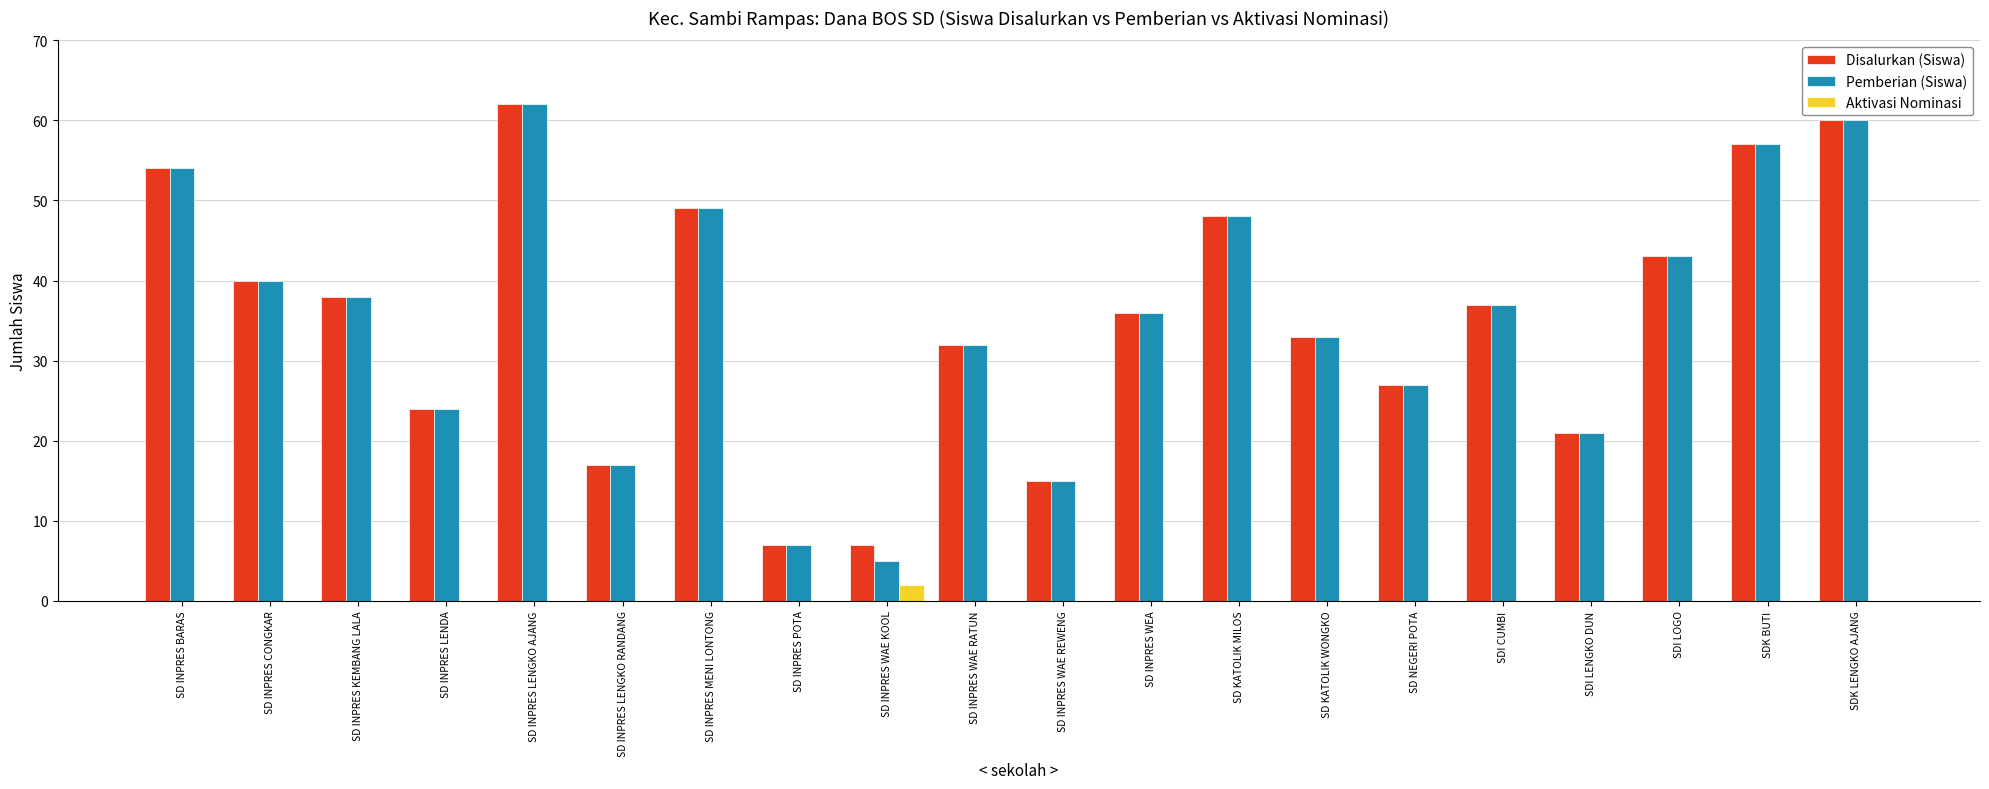

What is the sum of all Pemberian (Siswa) values?

705